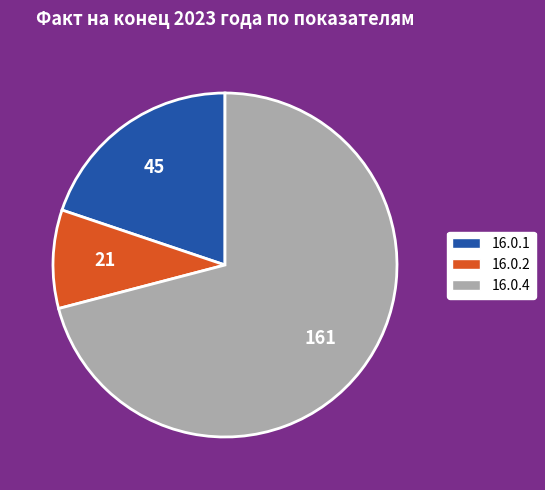

Which category has the smallest portion of the pie?

16.0.2